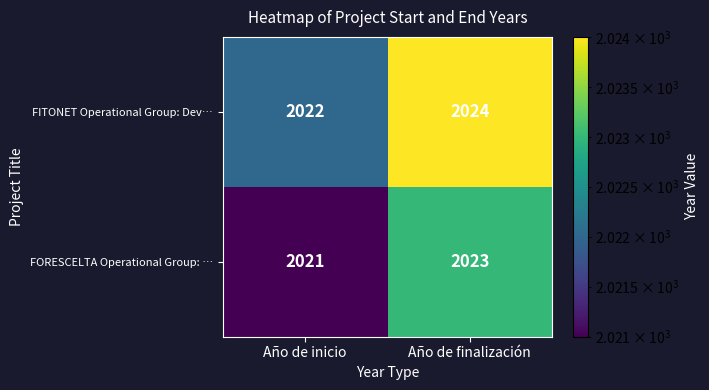

What value does the FORESCELTA Operational Group: … series have at Año de finalización?

2023